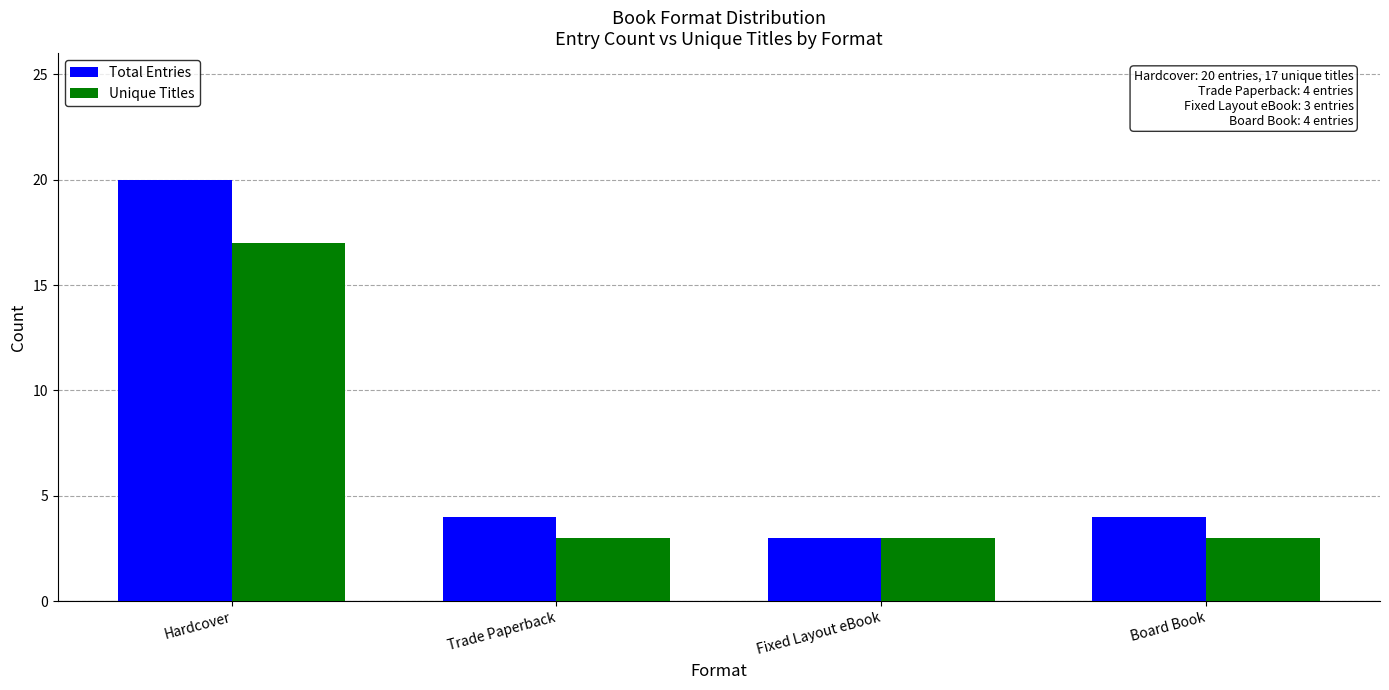

What is the difference between the maximum and minimum values in the Unique Titles series?

14